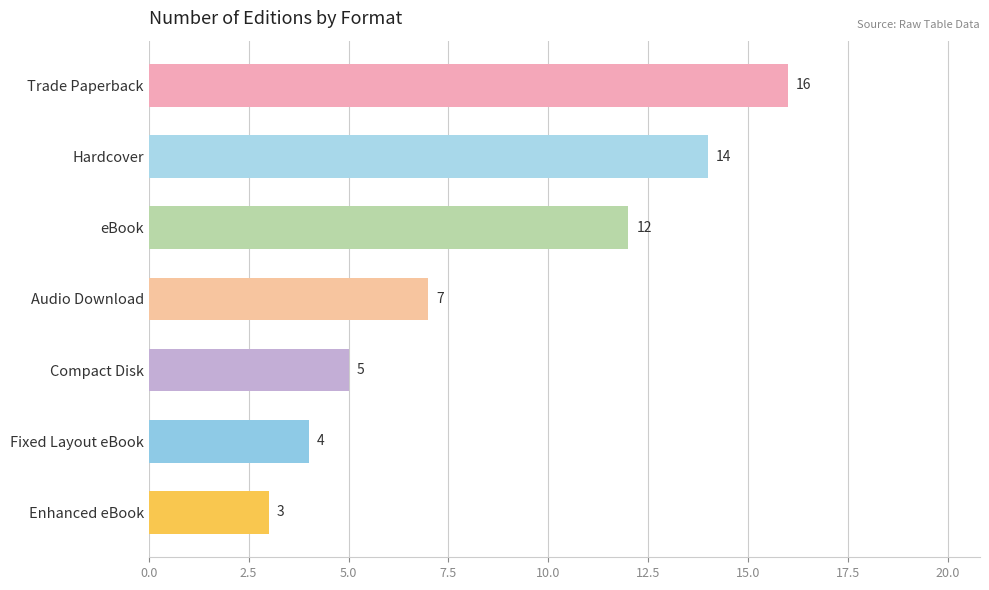

What is the sum of all values?

61